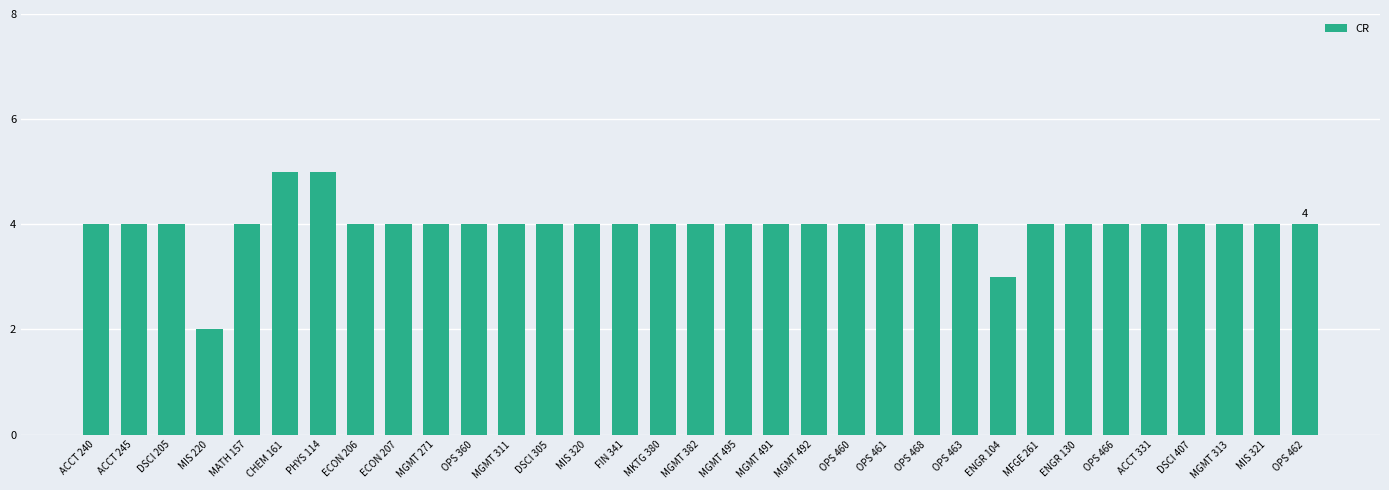

How many data points does each series have?

33